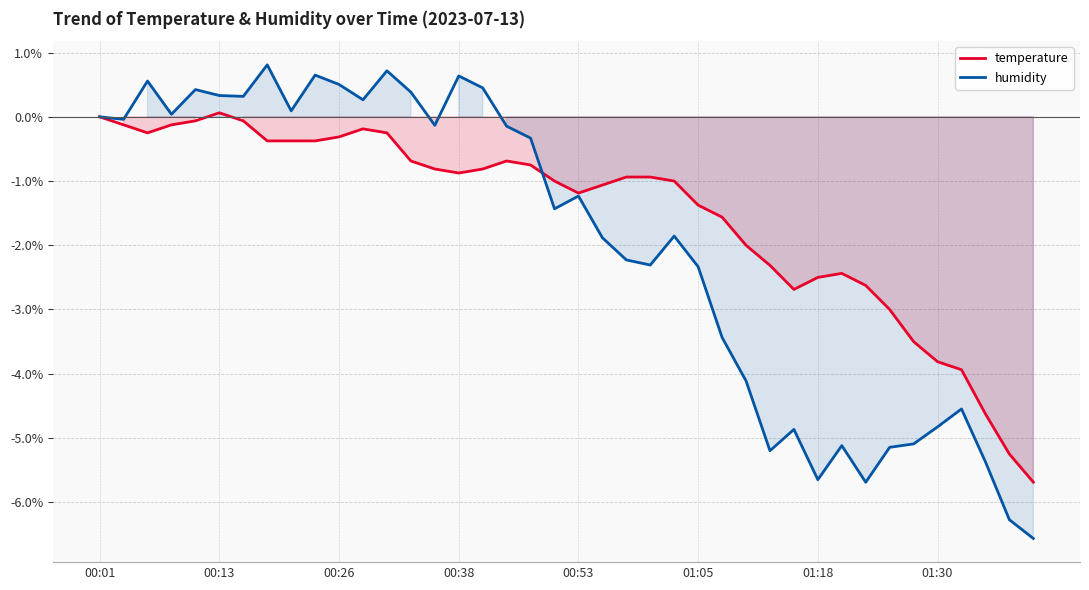

The value of humidity at 00:38 is 1.1. True or false?

False